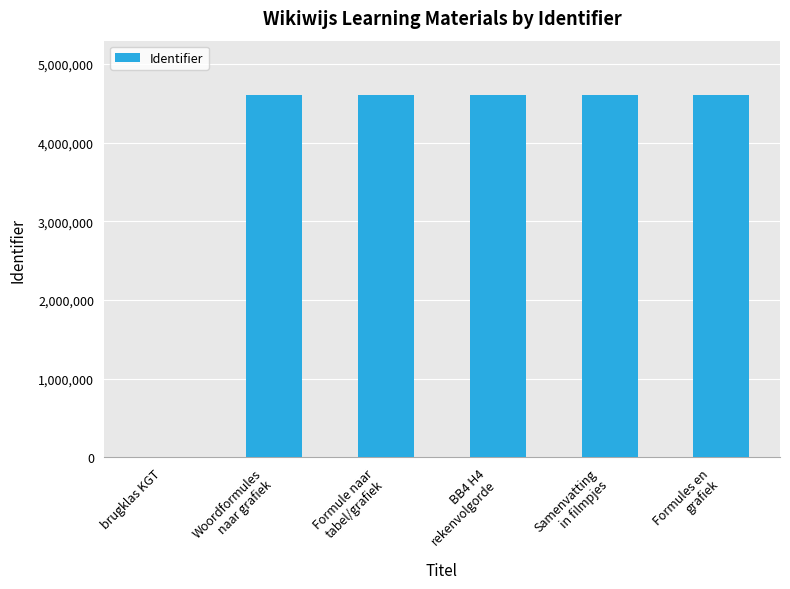

What is the maximum value shown in the chart?

4603680